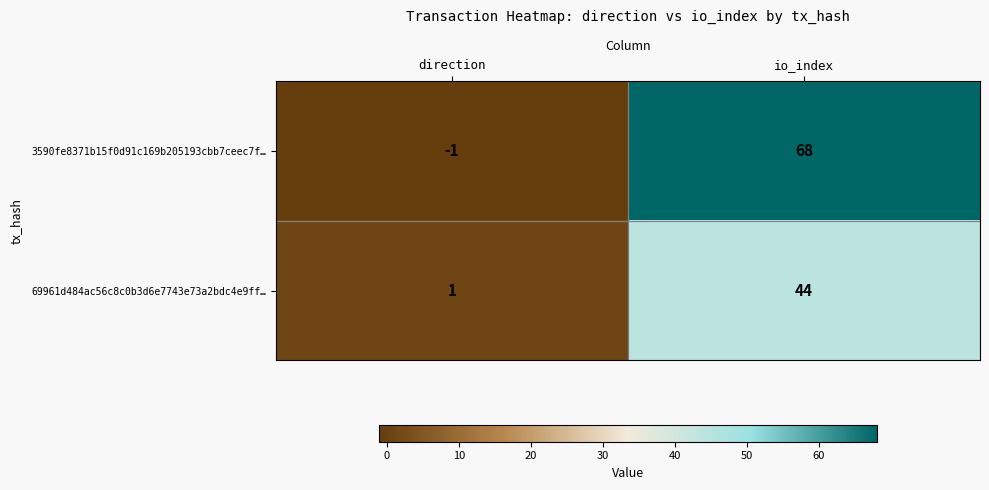

Which series changed the most between direction and io_index?

3590fe8371b15f0d91c169b205193cbb7ceec7f…